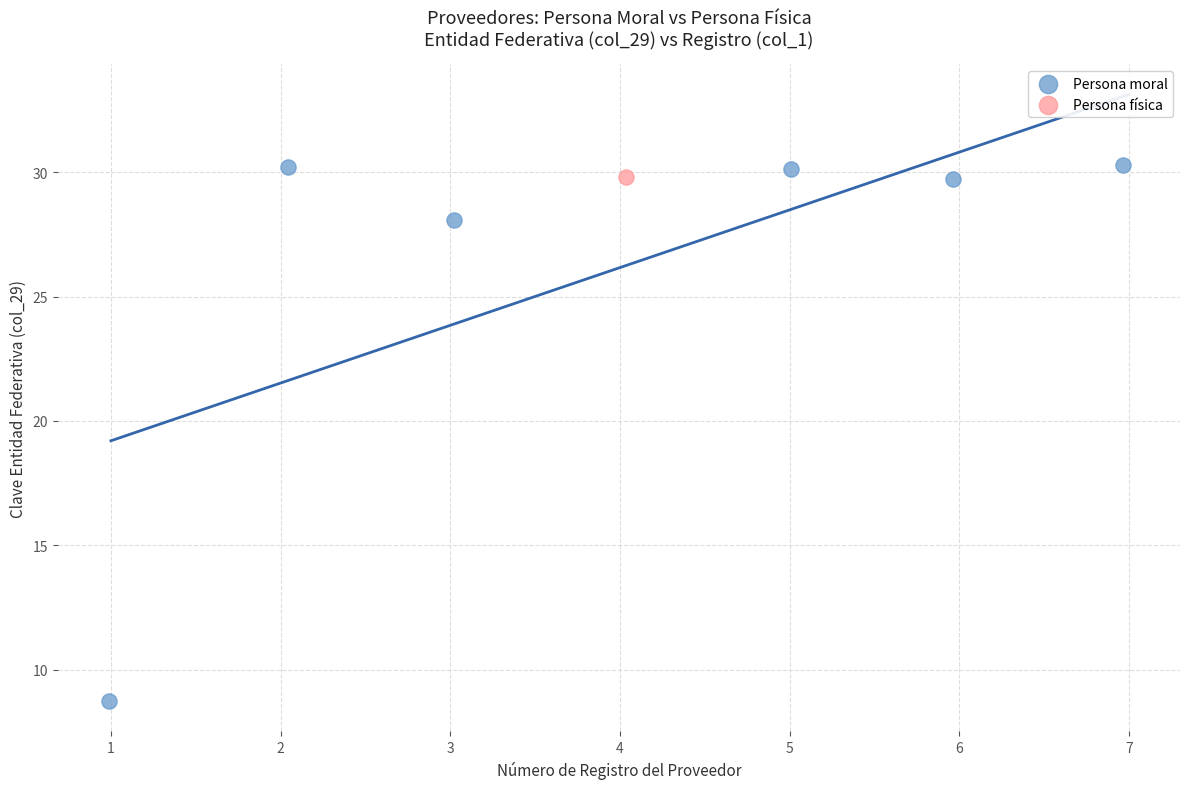

What are all the series names shown in the legend?

Persona moral, Persona física